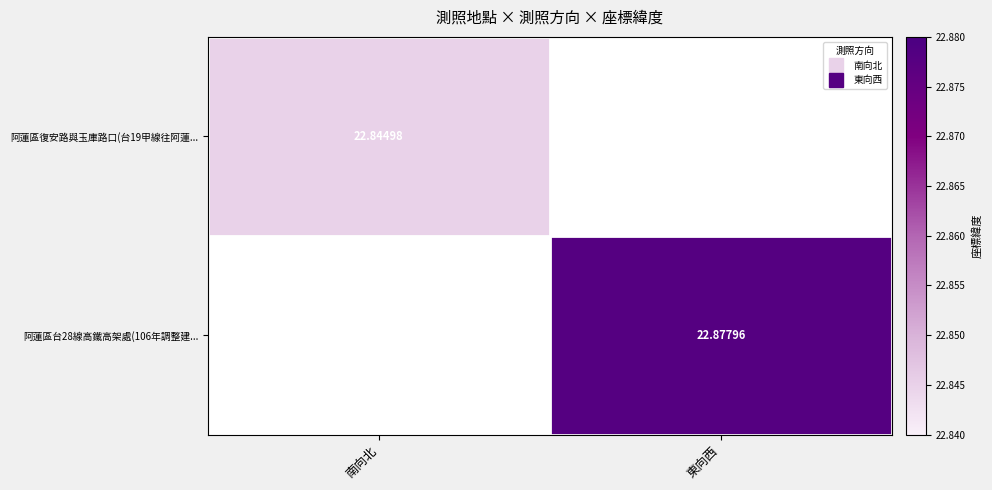

At which category does the chart reach its peak across all series?

東向西